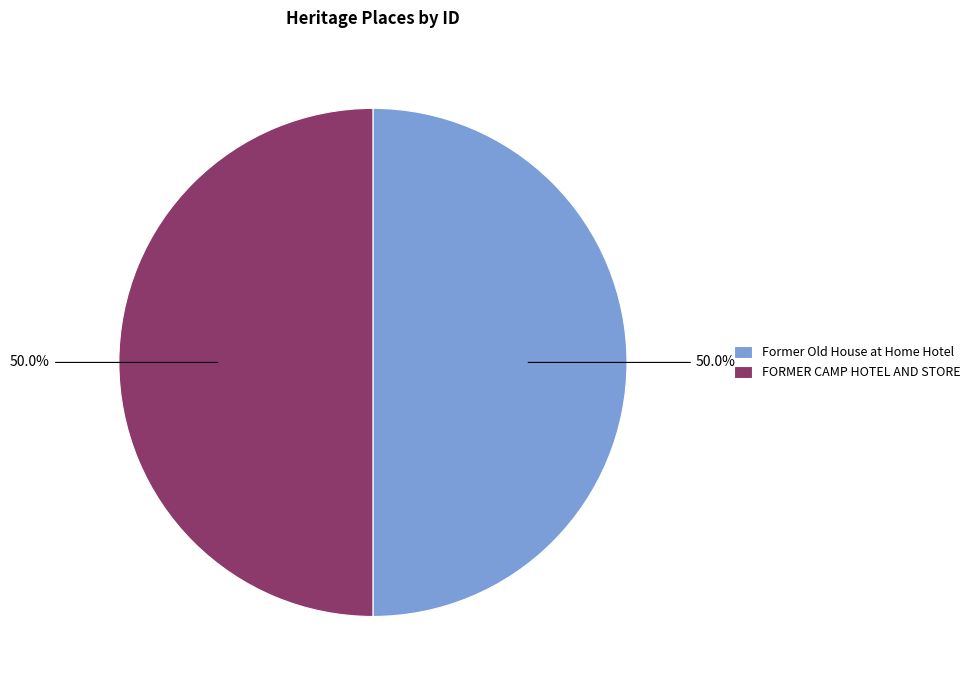

Approximately how many times larger is the value at Former Old House at Home Hotel compared to FORMER CAMP HOTEL AND STORE?

1.0